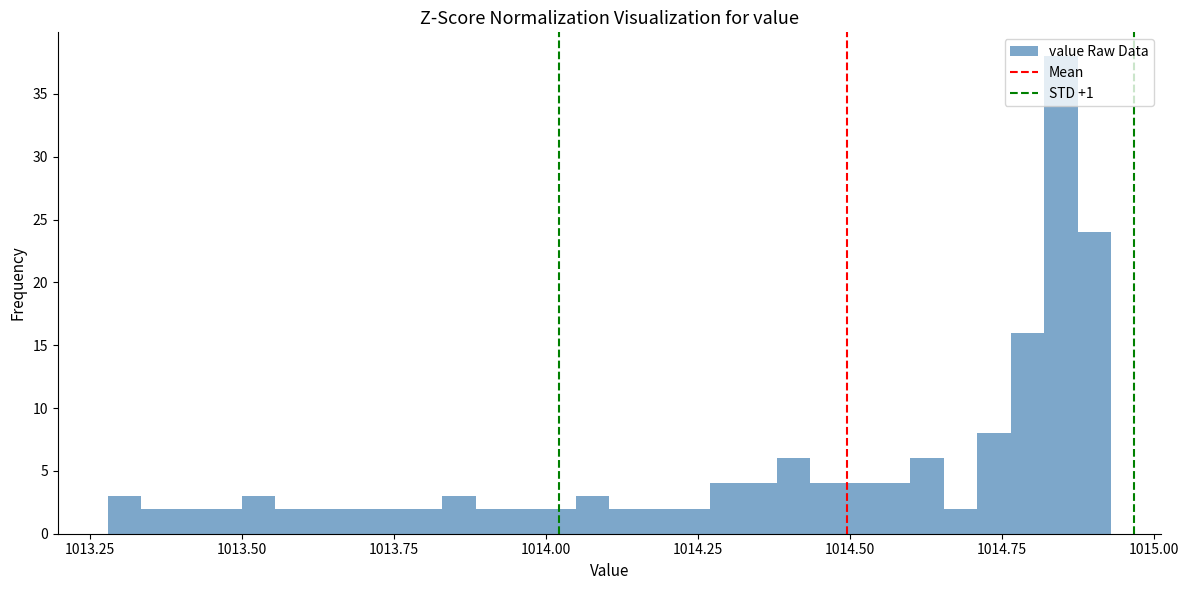

Around what value on the x-axis is the tallest bar? Give the approximate position of its centre, as read against the axis.

1014.85